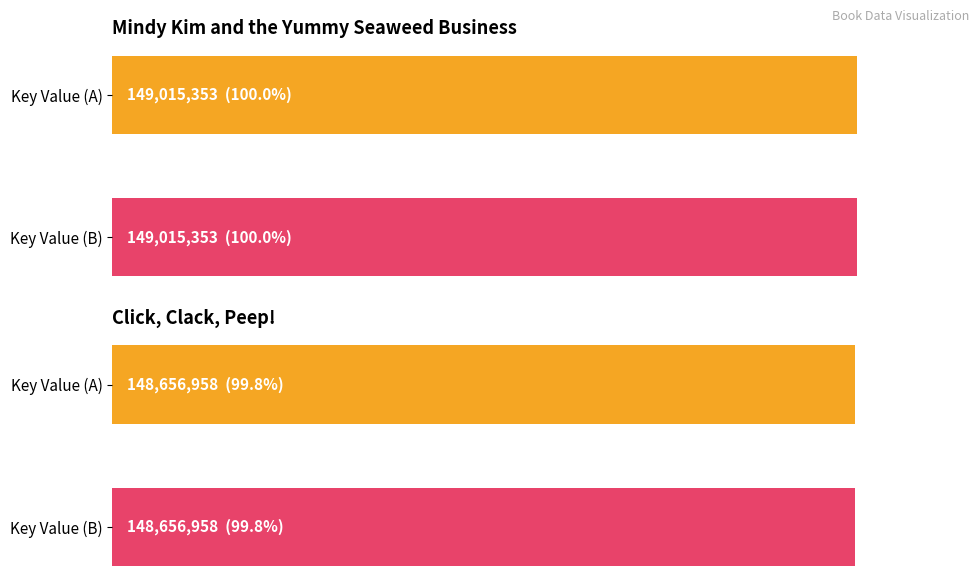

How many groups of bars are there?

2